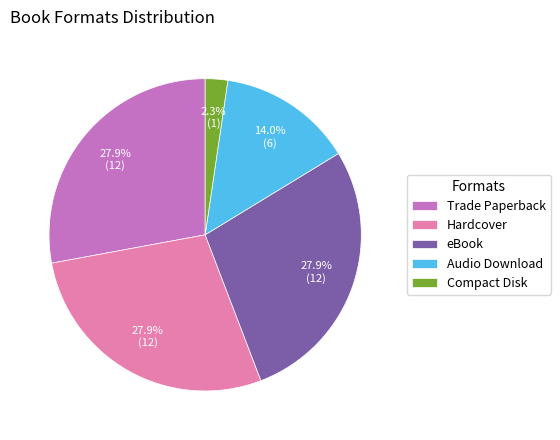

How many segments does this pie chart have?

5